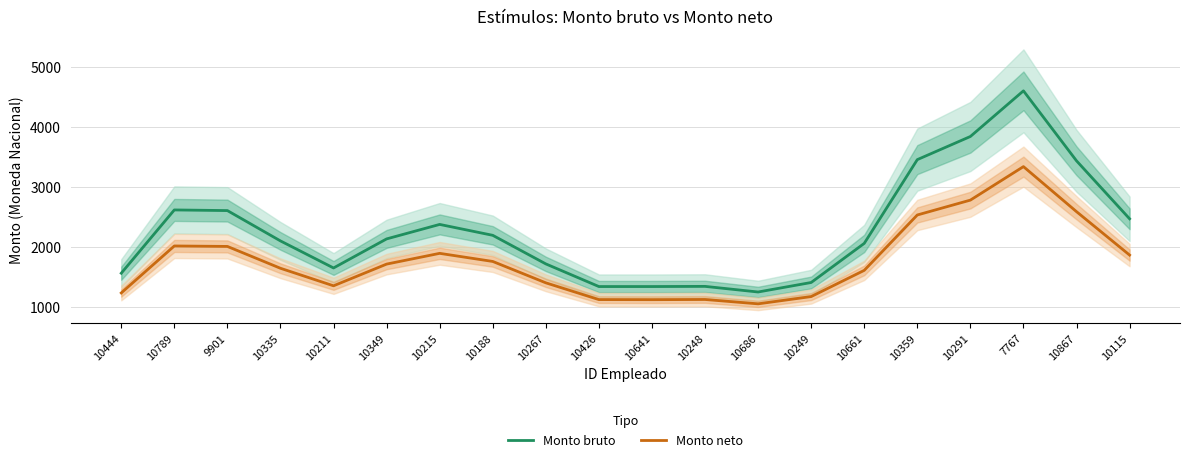

At how many categories does at least one series exceed 2277?

8